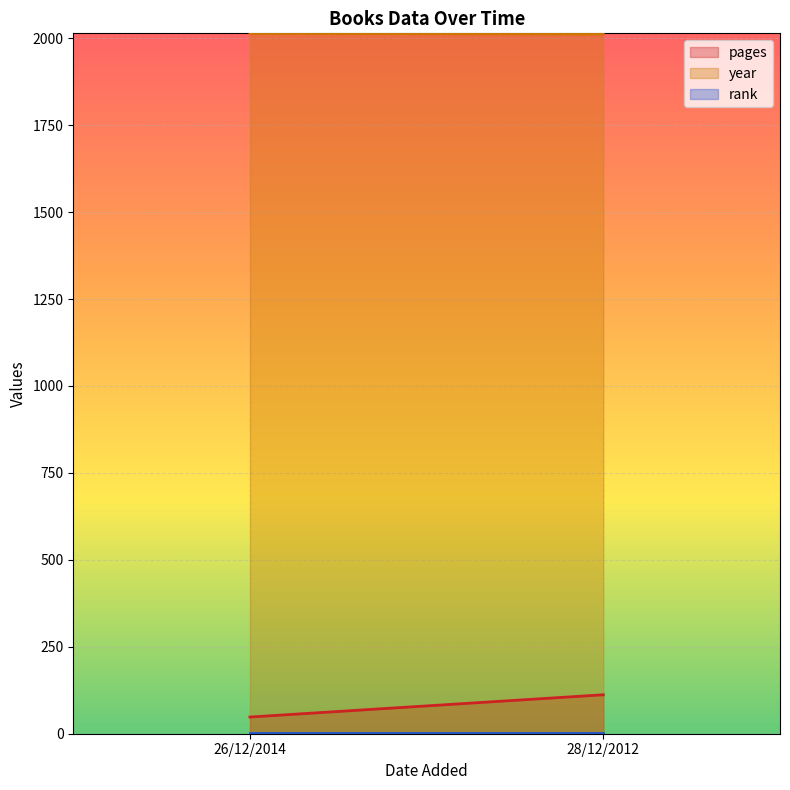

What is the maximum value for rank?

1